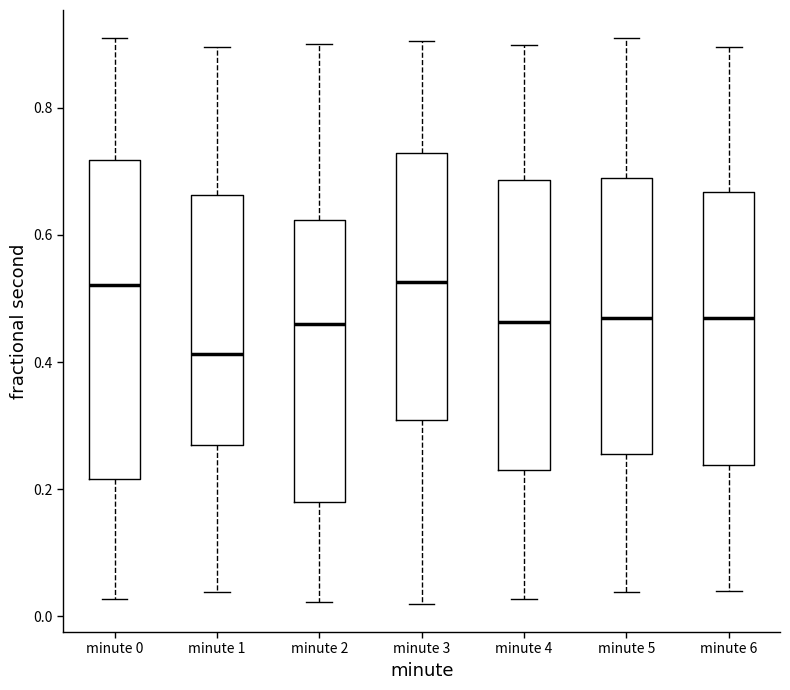

Which box is the tallest, from its lower edge to its upper edge?

minute 0